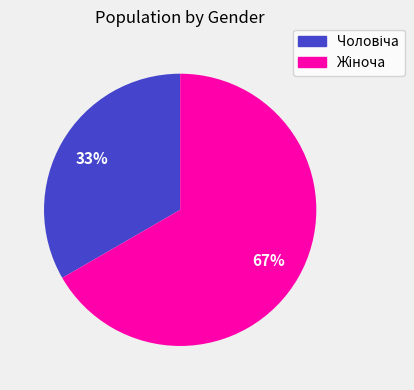

To the nearest percent, what is the average slice percentage?

50%